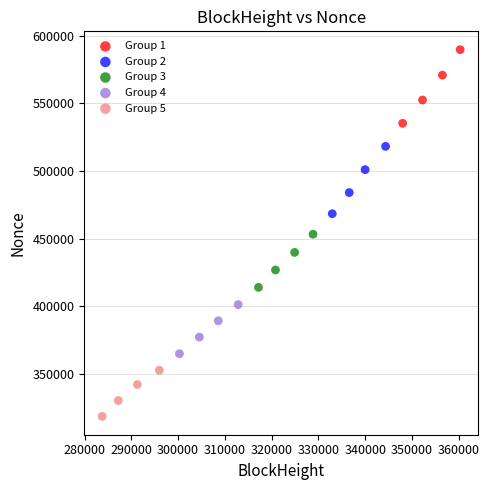

Which series reaches the minimum Y coordinate?

Group 5